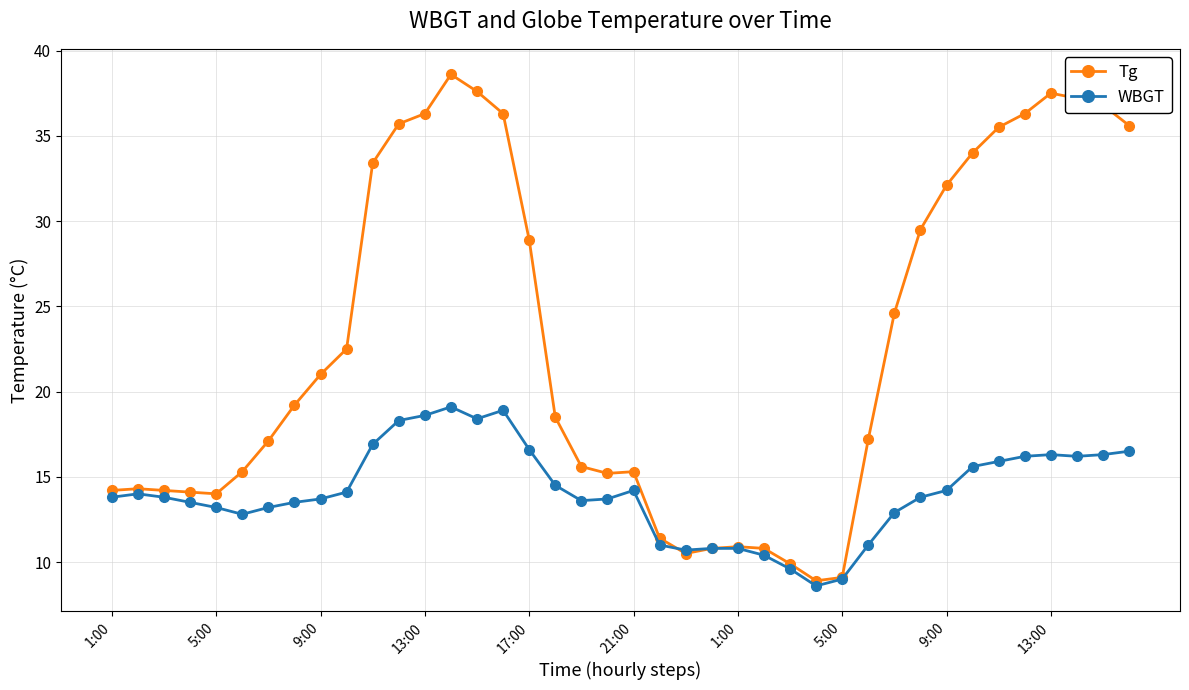

What is the lowest value of the WBGT series?

8.6